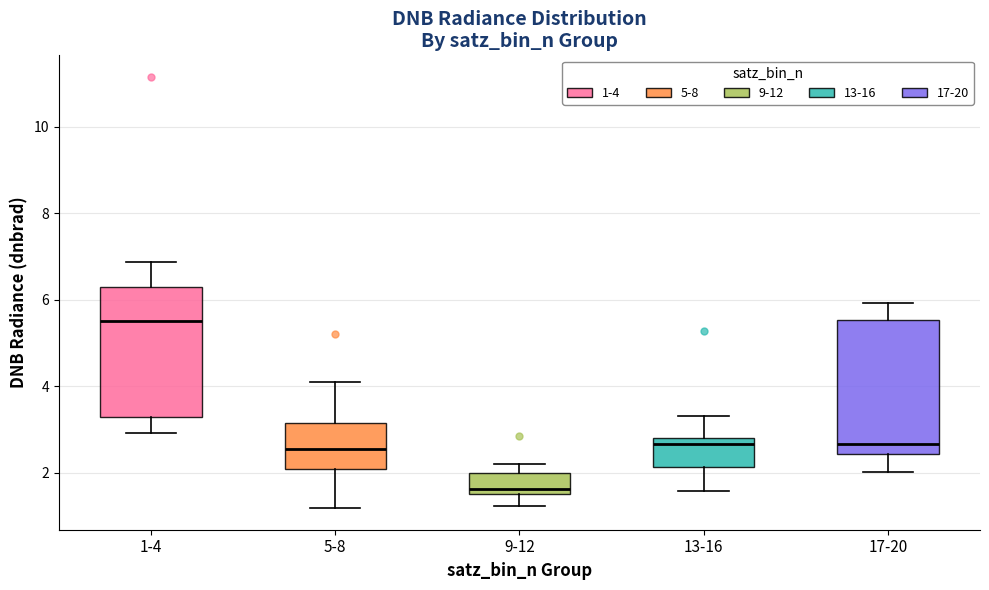

Where does the lower whisker of the box for 9-12 end on the y-axis? The values are not printed on the chart, so give them approximately, as read against the axis.

1.2